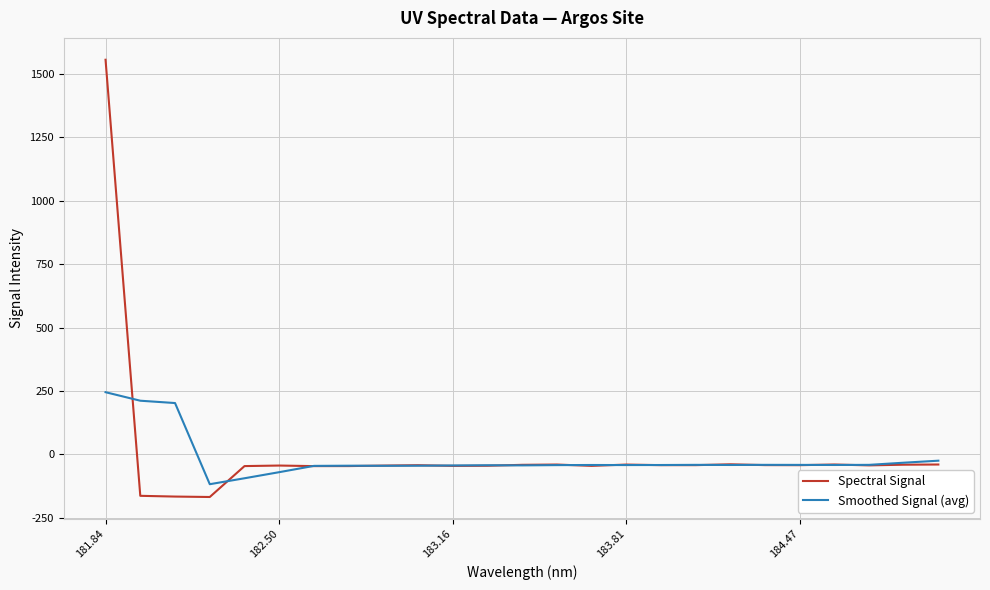

What are all the series names shown in the legend?

Spectral Signal, Smoothed Signal (avg)